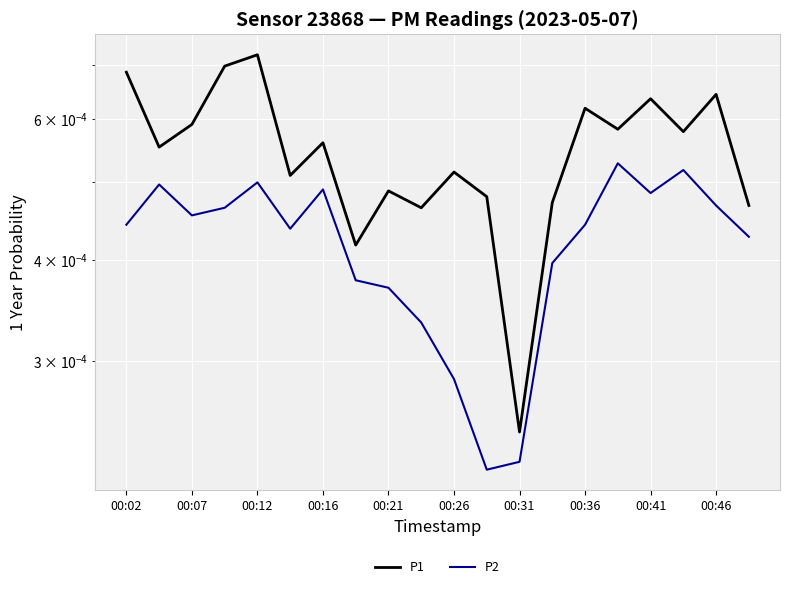

Is this an area chart (filled region under the line)?

No